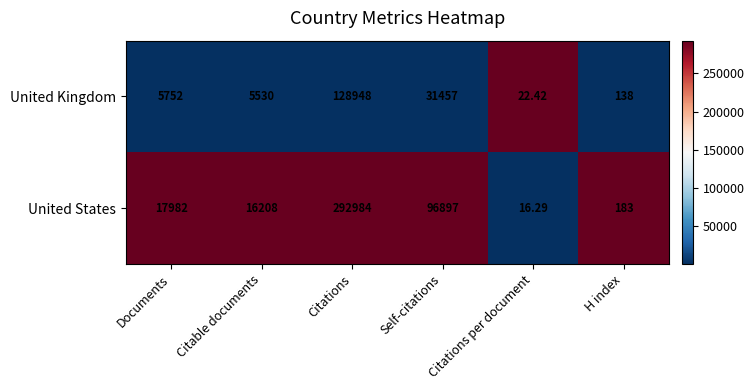

Which series has the largest range (max minus min)?

United States